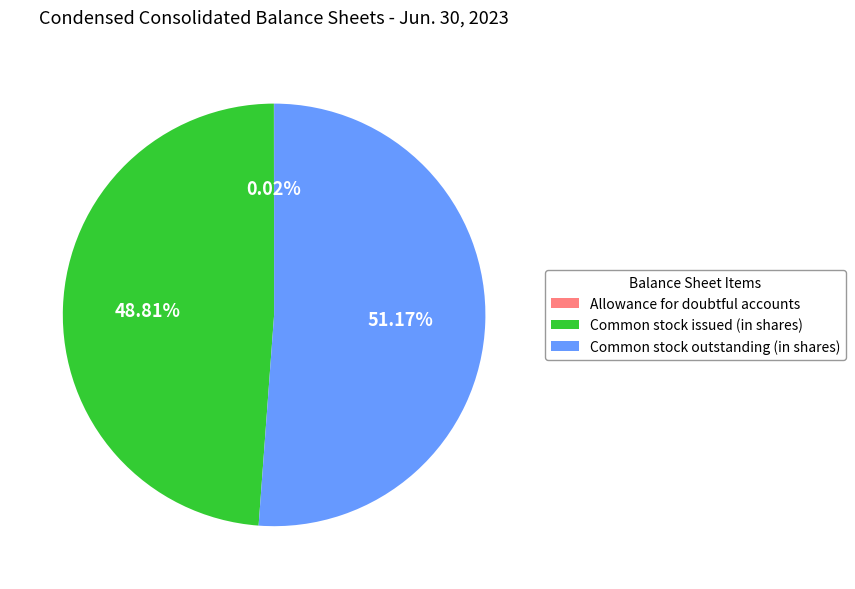

To the nearest percent, what is the difference between the largest and smallest slice percentages?

51%